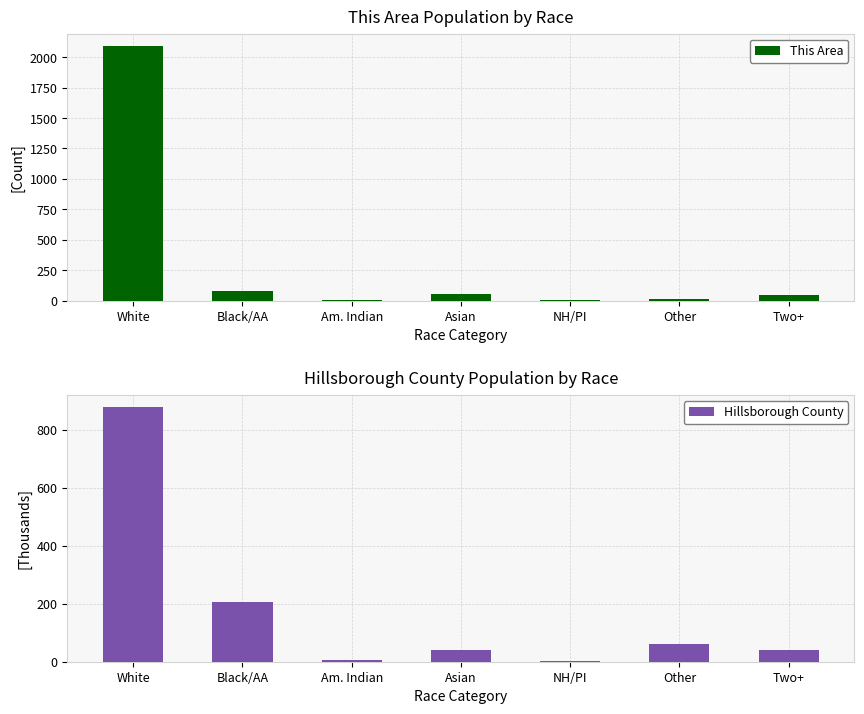

Reading left to right, list all the values displayed in this chart.

This Area: 2089.0	79.0	1.0	51.0	1.0	10.0	48.0
Hillsborough County: 876.1	205.1	4.8	42.1	1.9	61.6	38.7